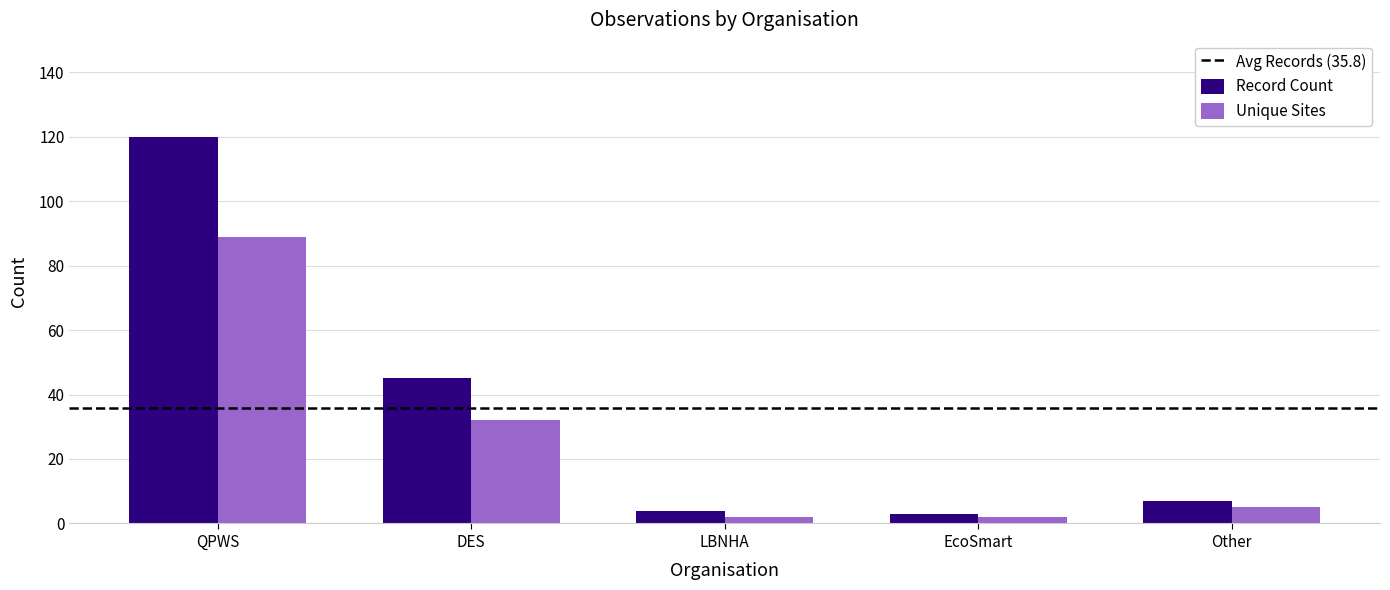

Rank the series by their average value, from lowest to highest.

Unique Sites, Record Count